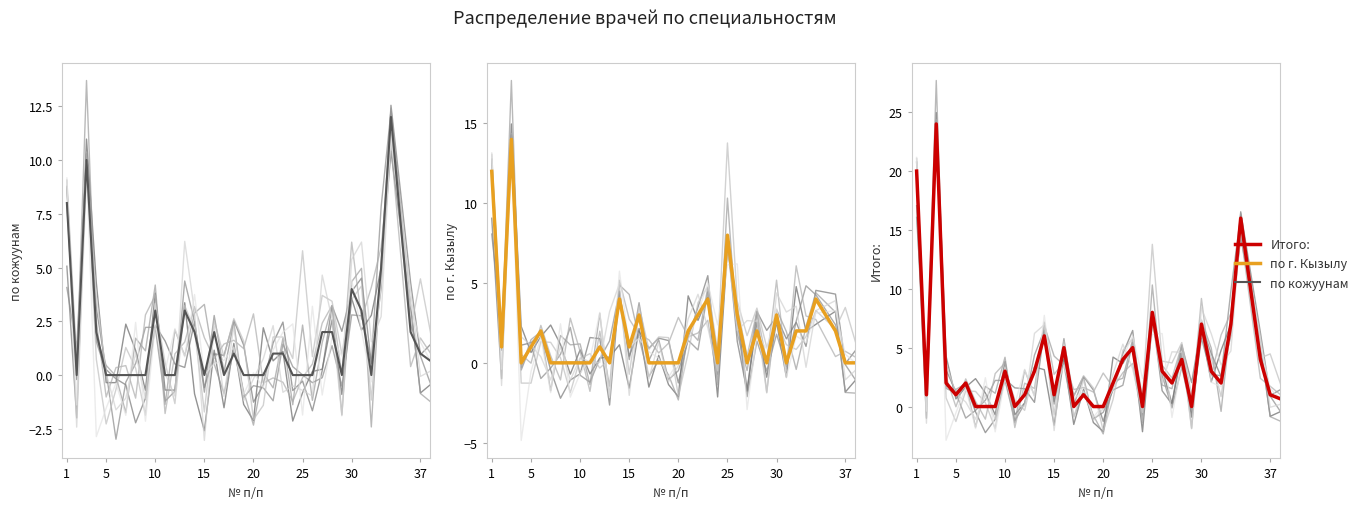

What is the maximum value for по кожуунам?

12